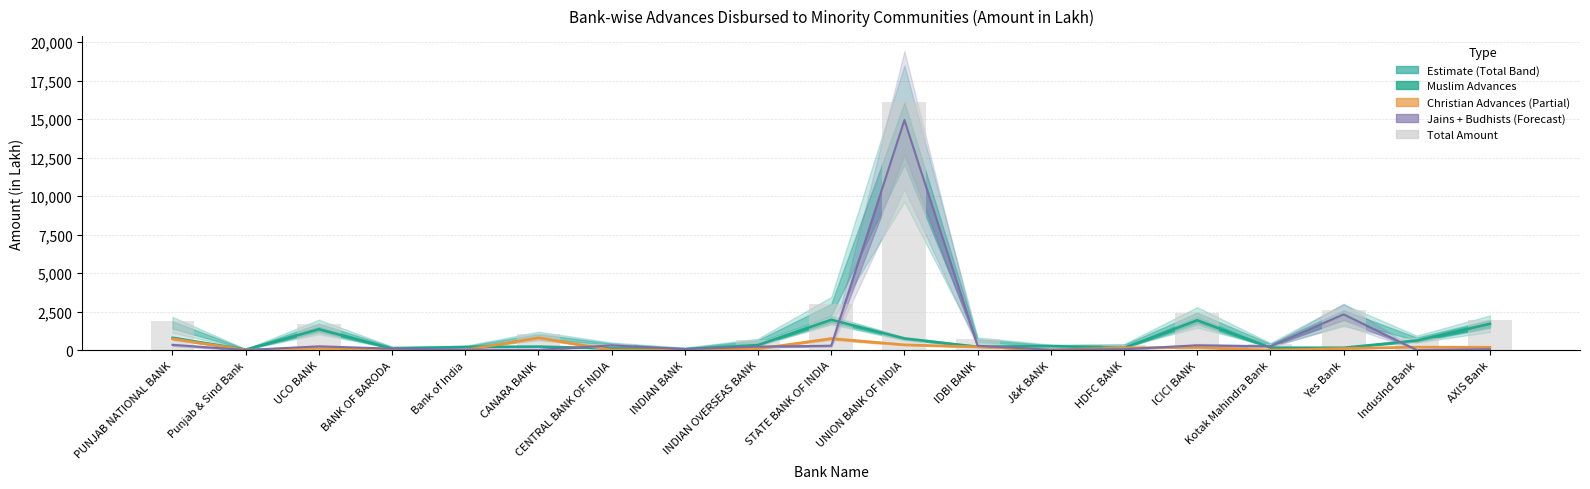

Which has a higher value, BANK OF BARODA or ICICI BANK?

ICICI BANK